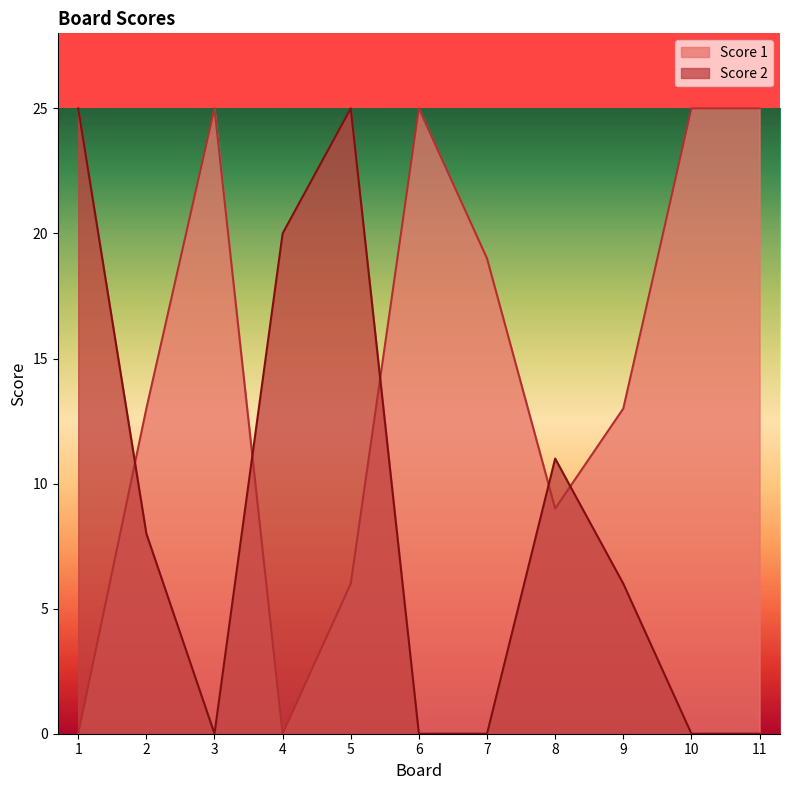

Reading right to left, list all the values displayed in this chart.

Score 1: 25	25	13	9	19	25	6	0	25	13	0
Score 2: 0	0	6	11	0	0	25	20	0	8	25